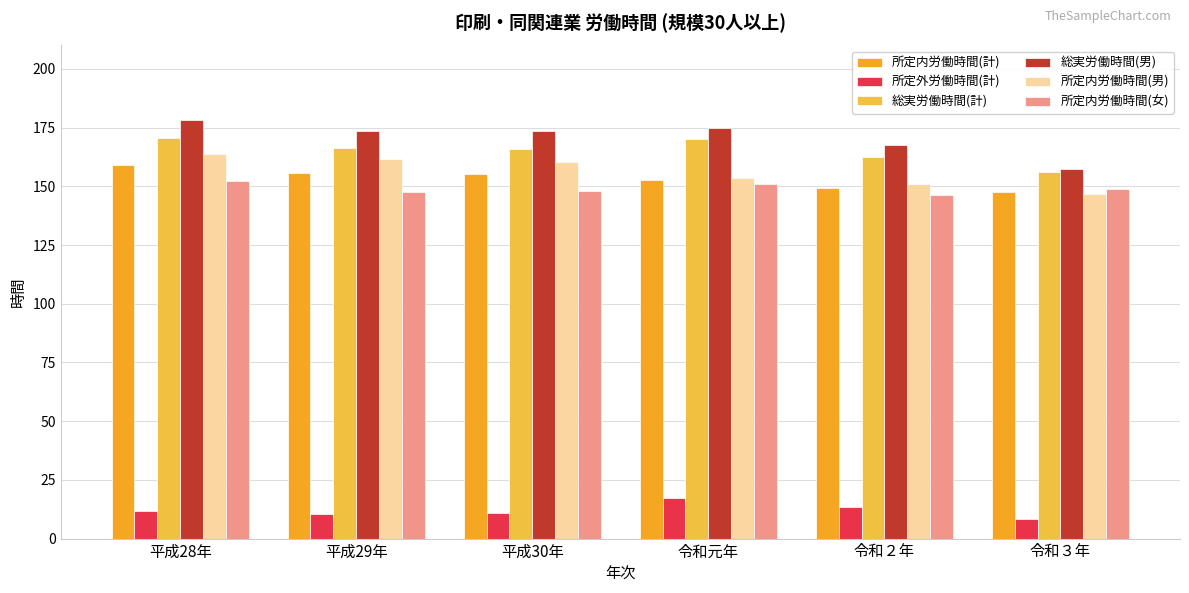

What value does the 所定内労働時間(男) series have at 平成28年?

163.8